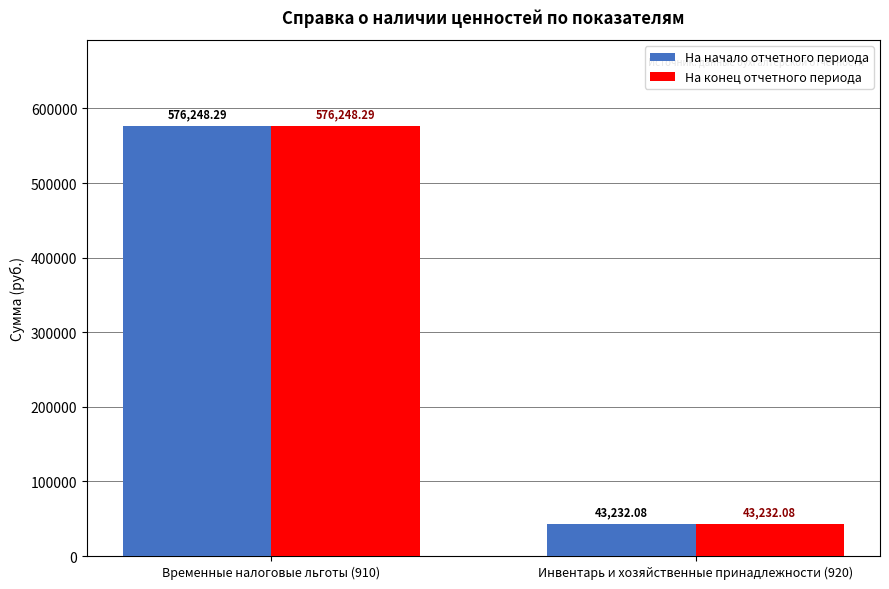

The value of На конец отчетного периода at Инвентарь и хозяйственные принадлежности (920) is 65426.5. True or false?

False